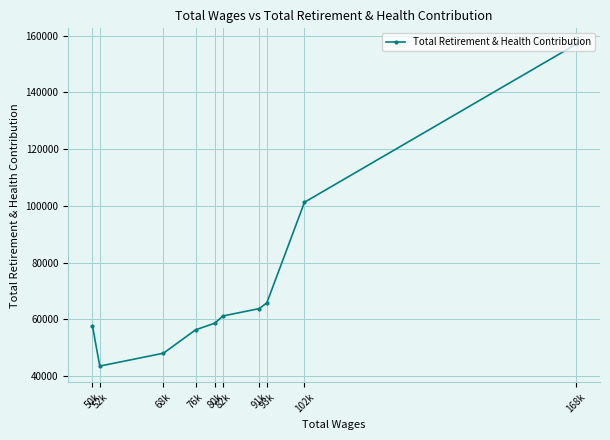

At which category does the chart reach its minimum across all series?

52k